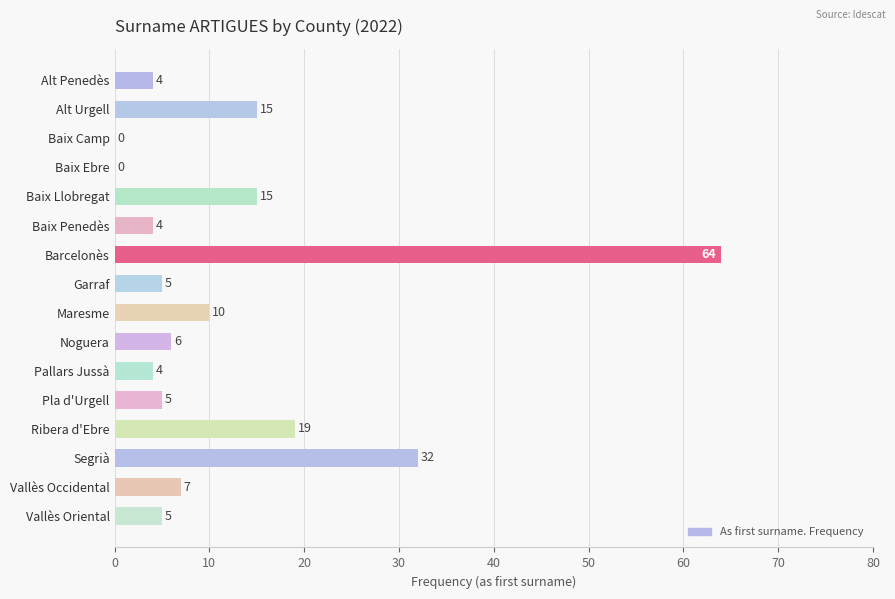

What is the approximate value at Pla d'Urgell?

5